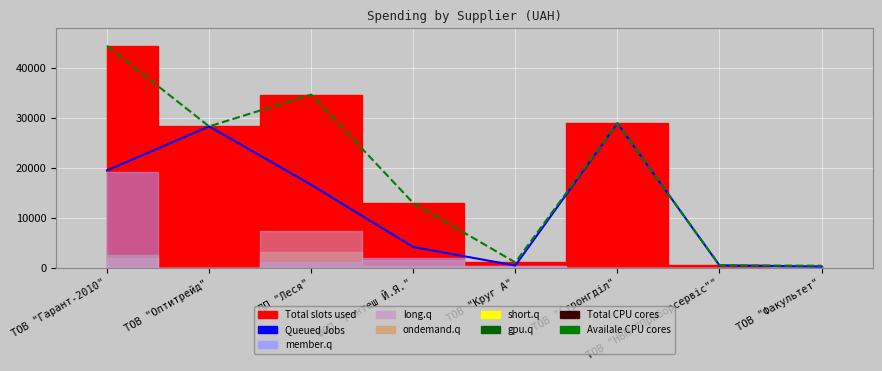

What is the label of the 4th point from the right?

ТОВ "Круг А"